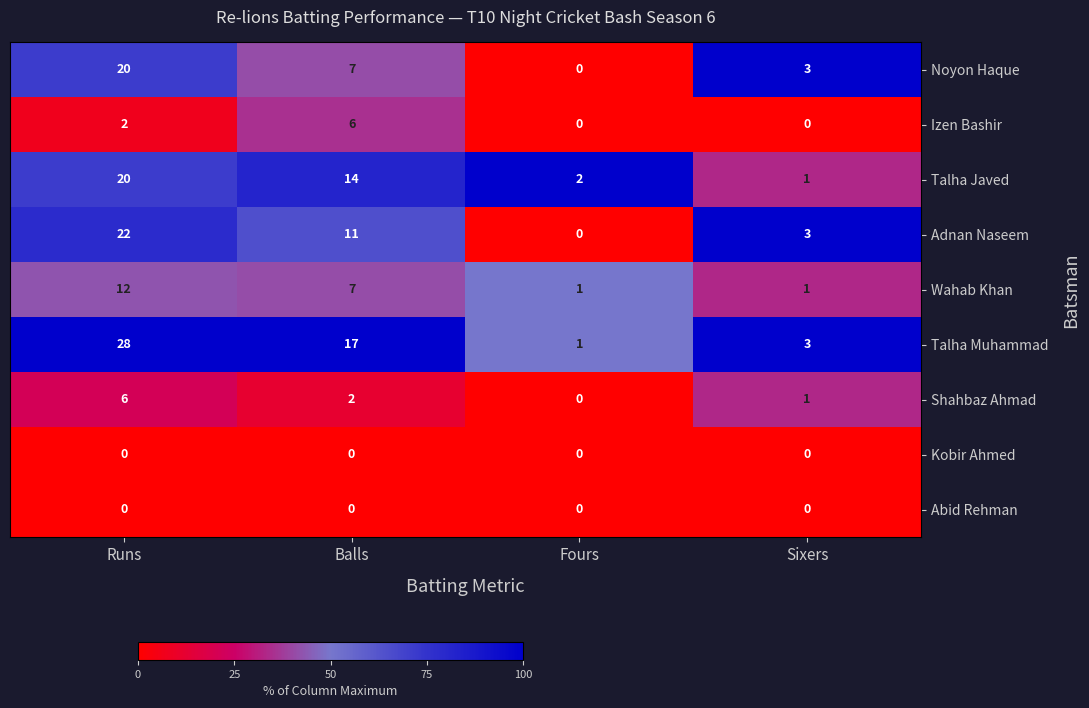

At which category does the chart reach its peak across all series?

Runs